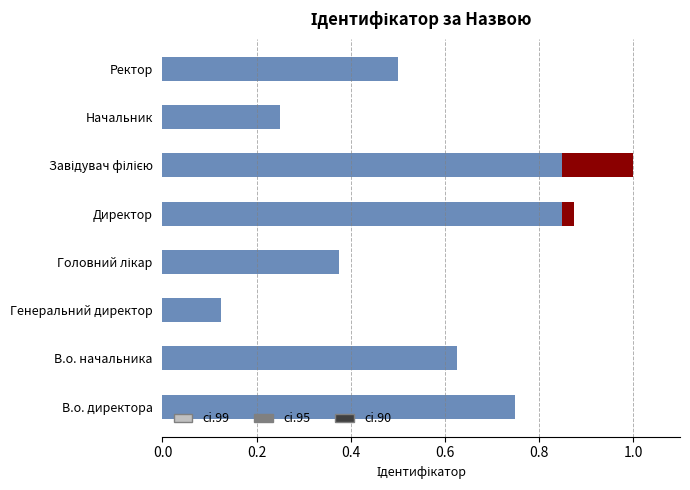

Does the chart contain stacked bars?

No